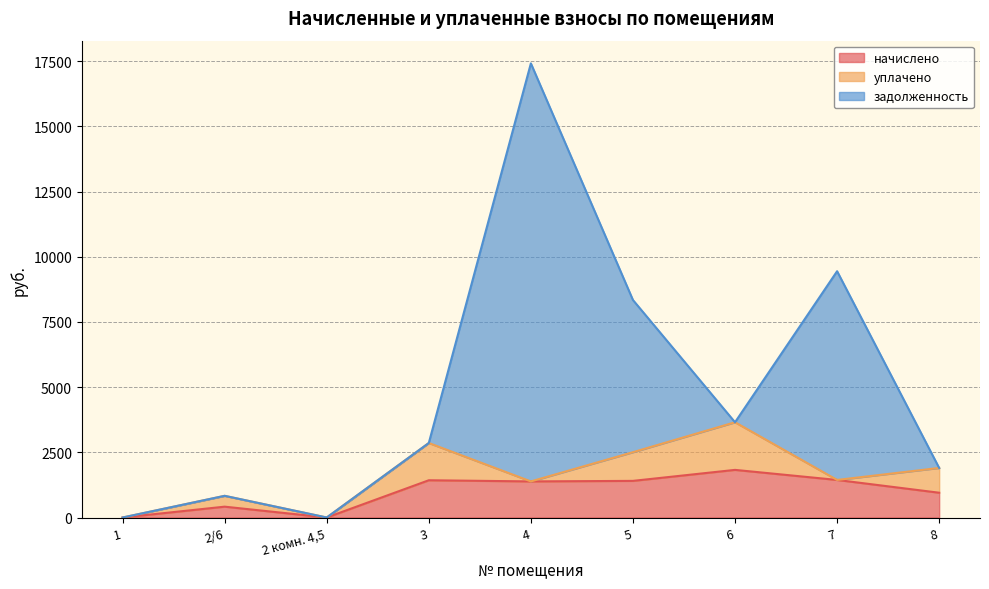

At which category is the sum across all series the highest?

4